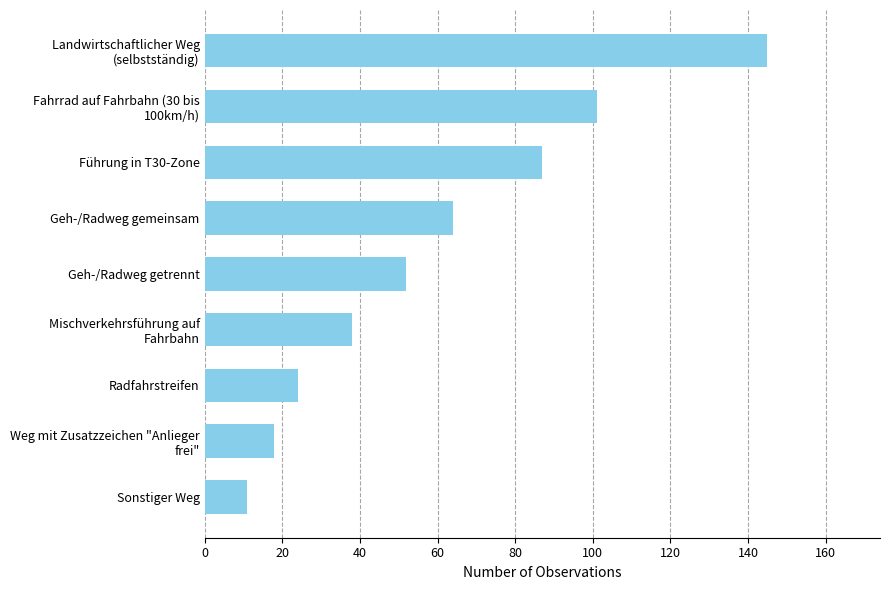

What is the difference between the maximum and second lowest values?

127